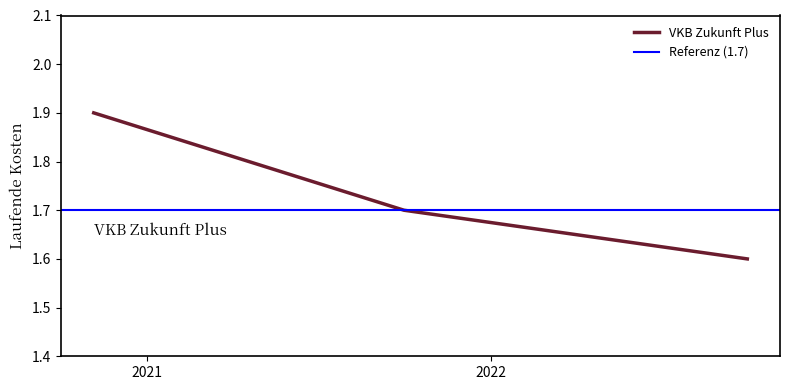

What is the highest value of the VKB Zukunft Plus series?

1.9